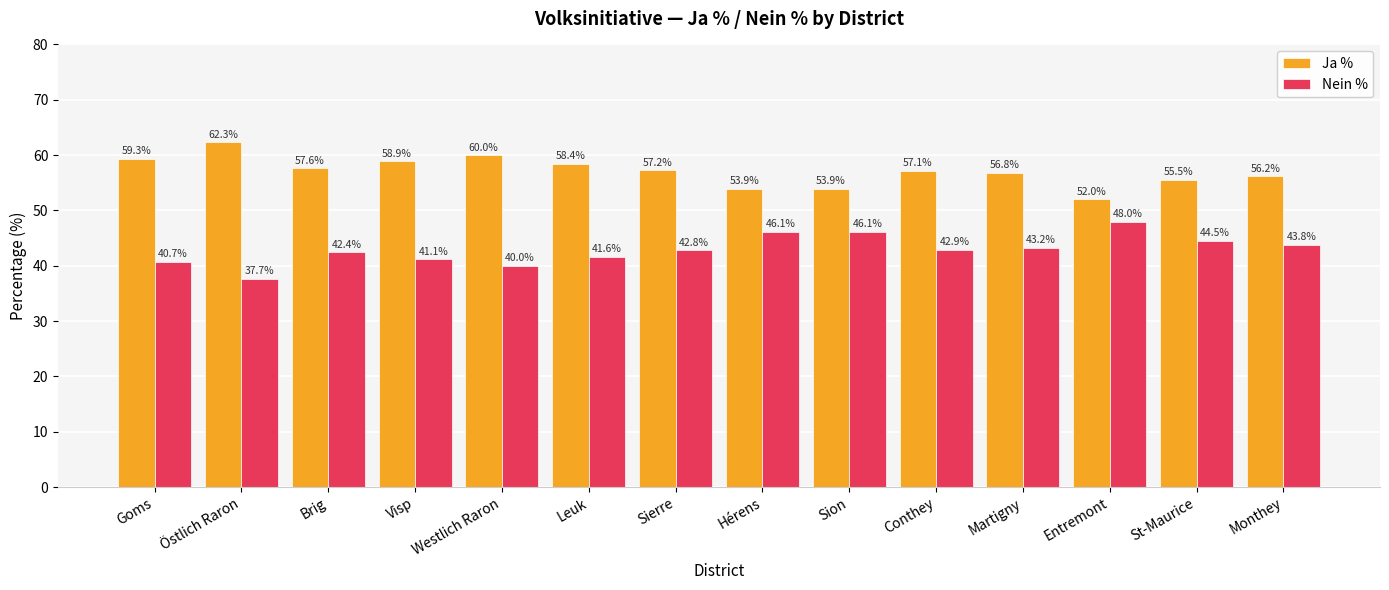

At Hérens, list the series in order from largest to smallest.

Ja %, Nein %